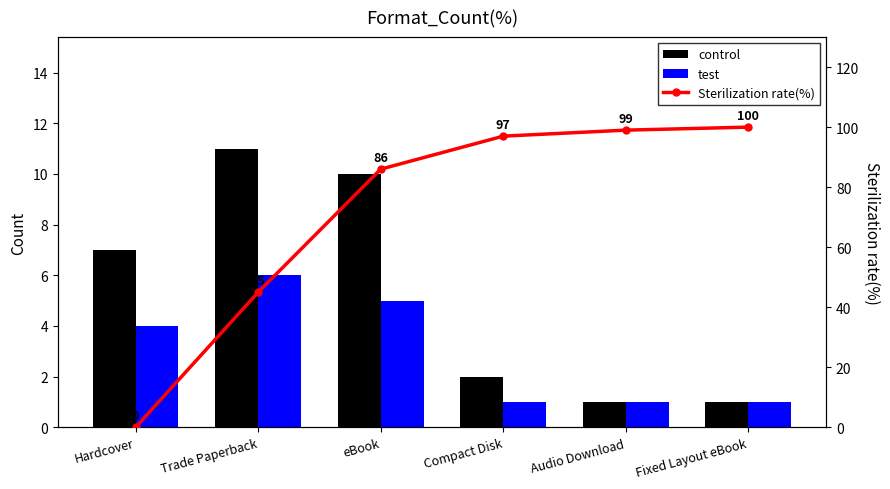

What is the difference between the maximum and minimum values in the test series?

5